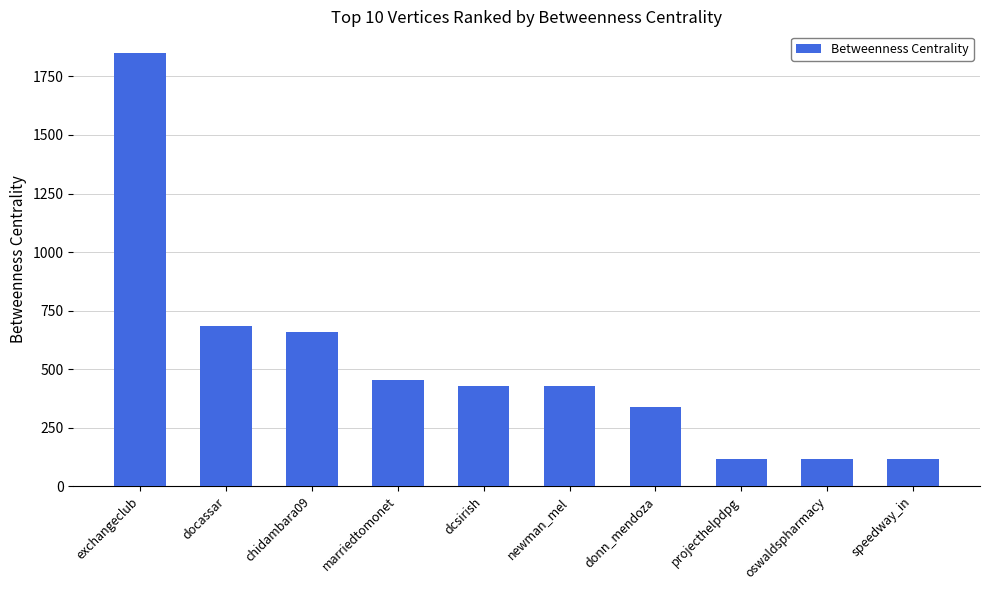

What is the sum of the values at projecthelpdpg and chidambara09?

774.2